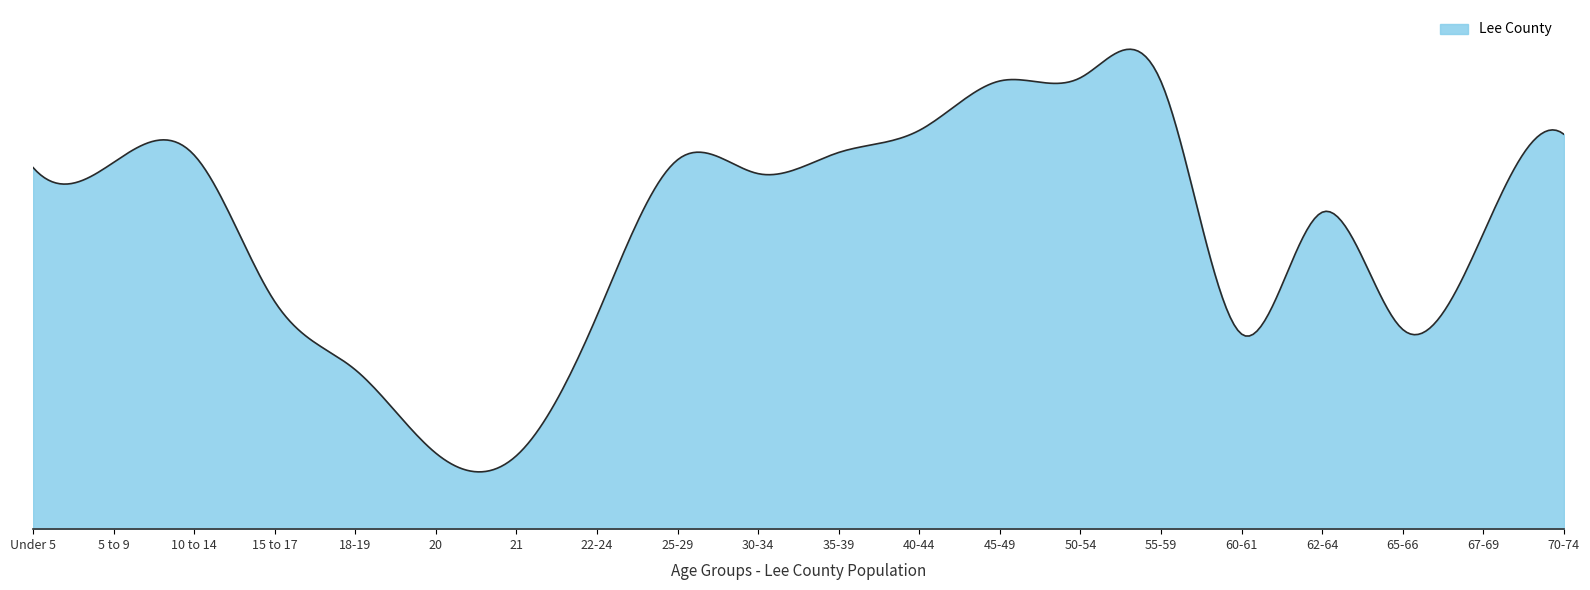

Does the chart display data point markers on the line(s)?

No